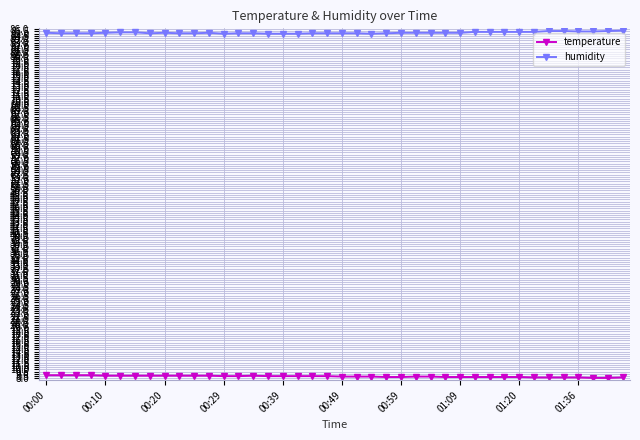

True or false: humidity and temperature intersect in this chart.

False